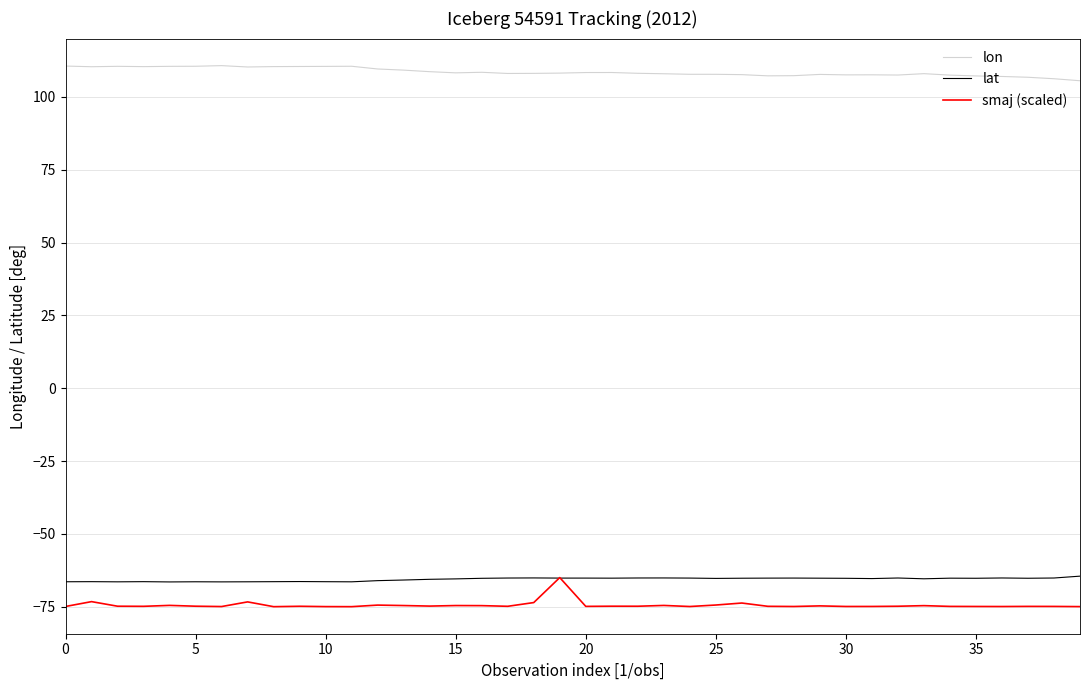

Is this an area chart (filled region under the line)?

No